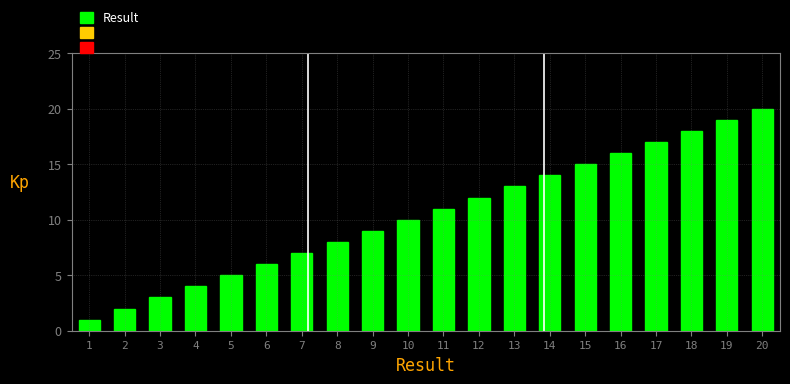

What is the sum of all values?

210